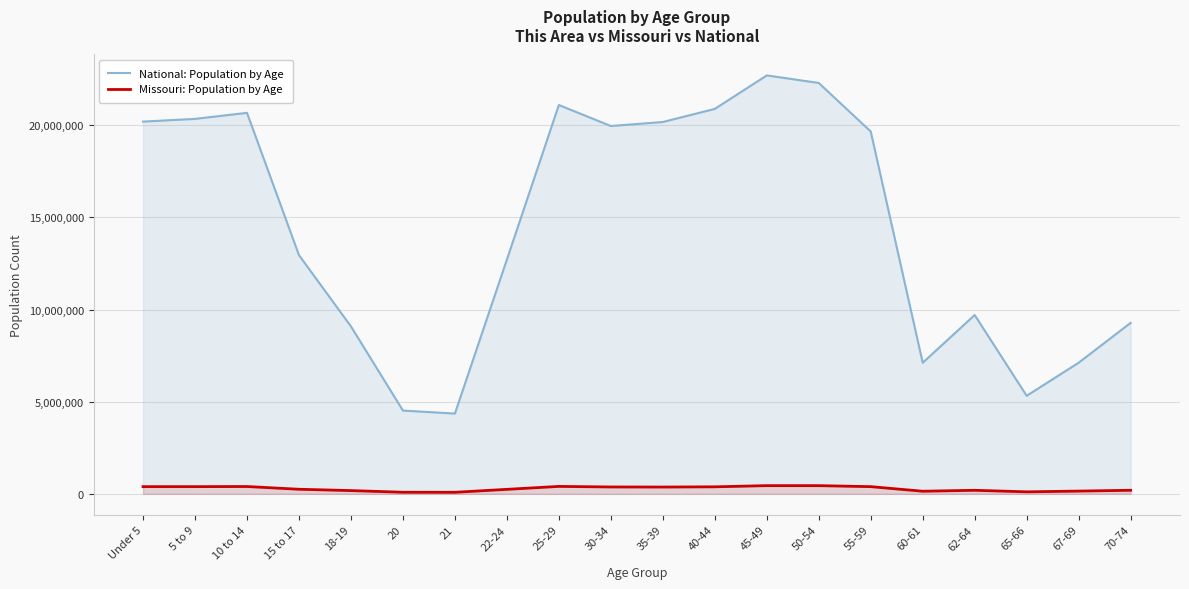

What is the value of the National: Population by Age point at the 8th from the left?

12712576